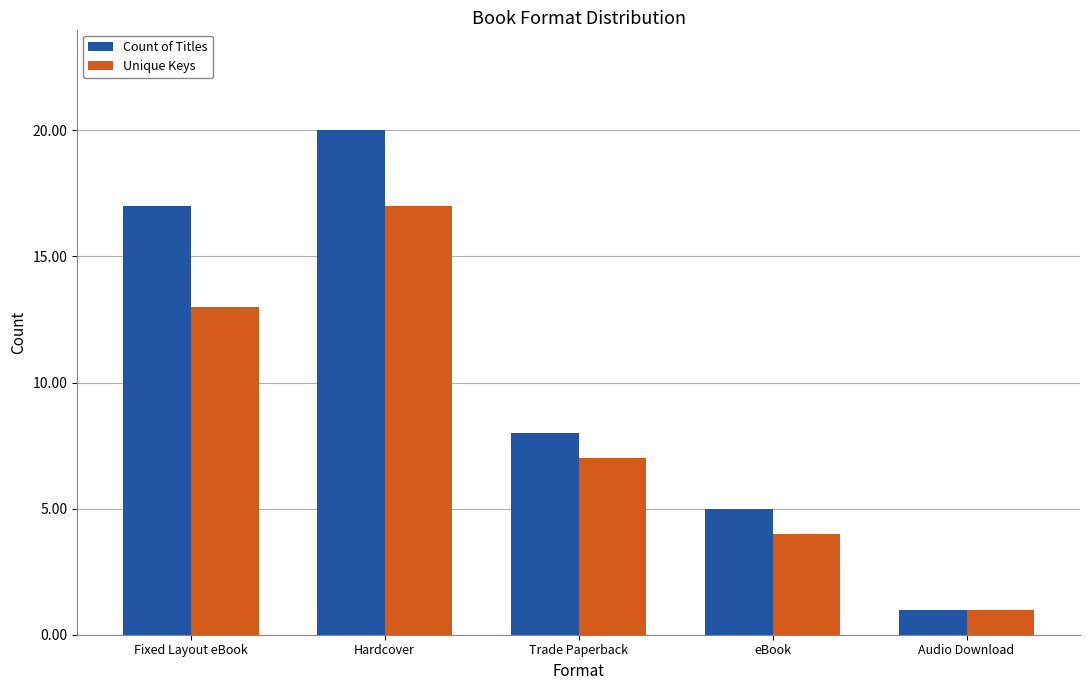

Rank the categories by Count of Titles value from lowest to highest.

Audio Download, eBook, Trade Paperback, Fixed Layout eBook, Hardcover